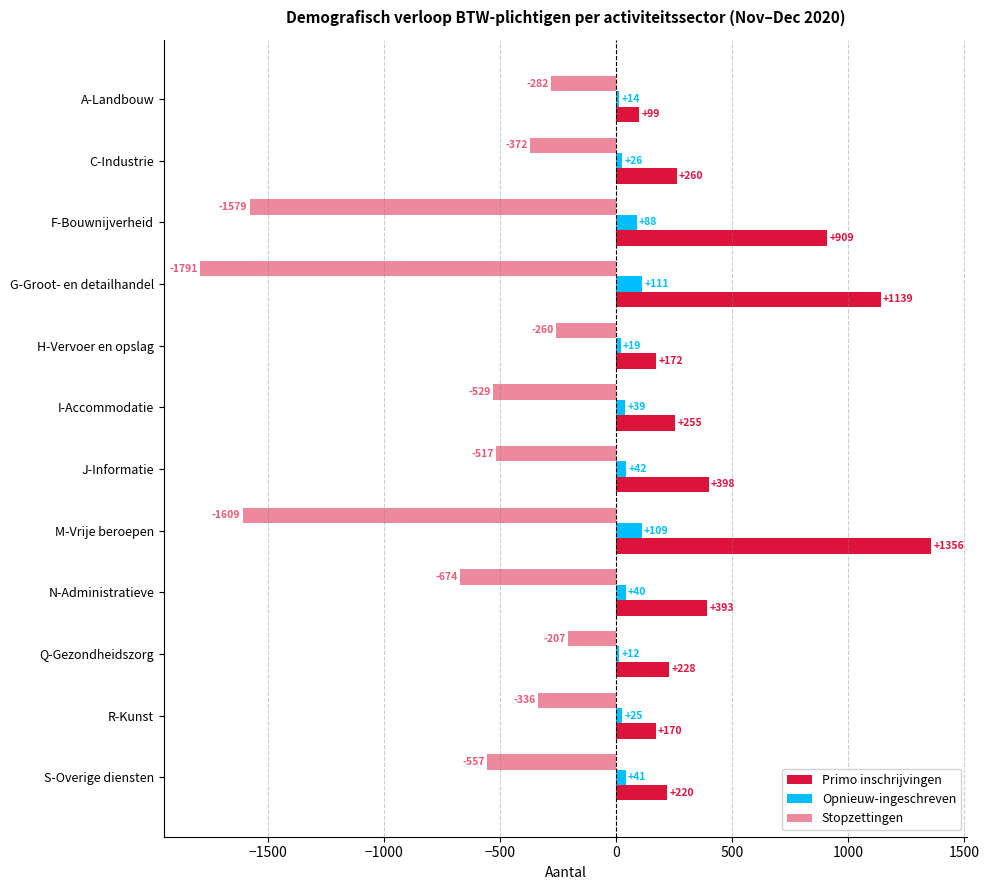

At how many categories does at least one series exceed 1278?

1